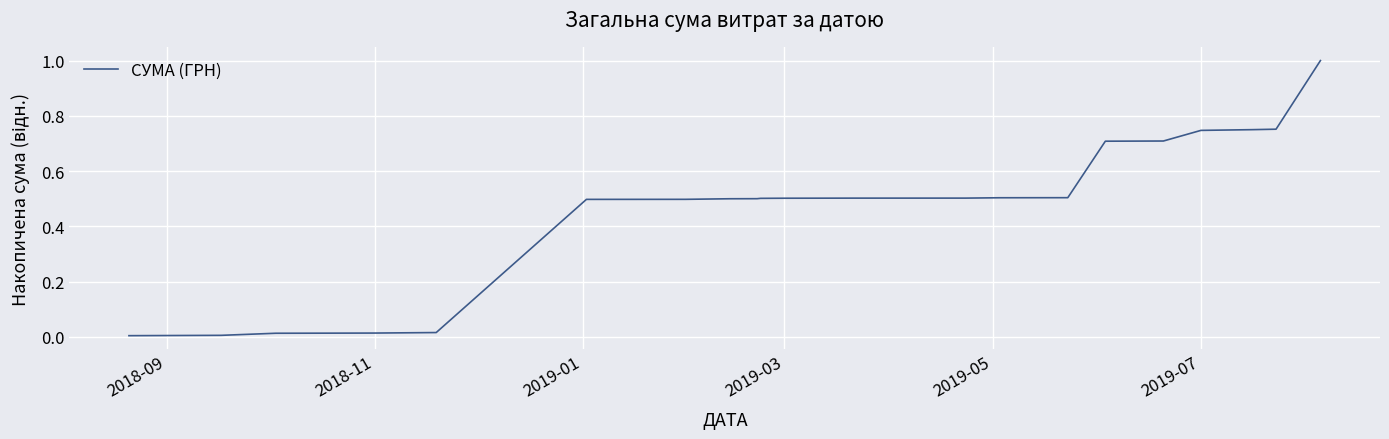

What is the maximum value shown in the chart?

1.0